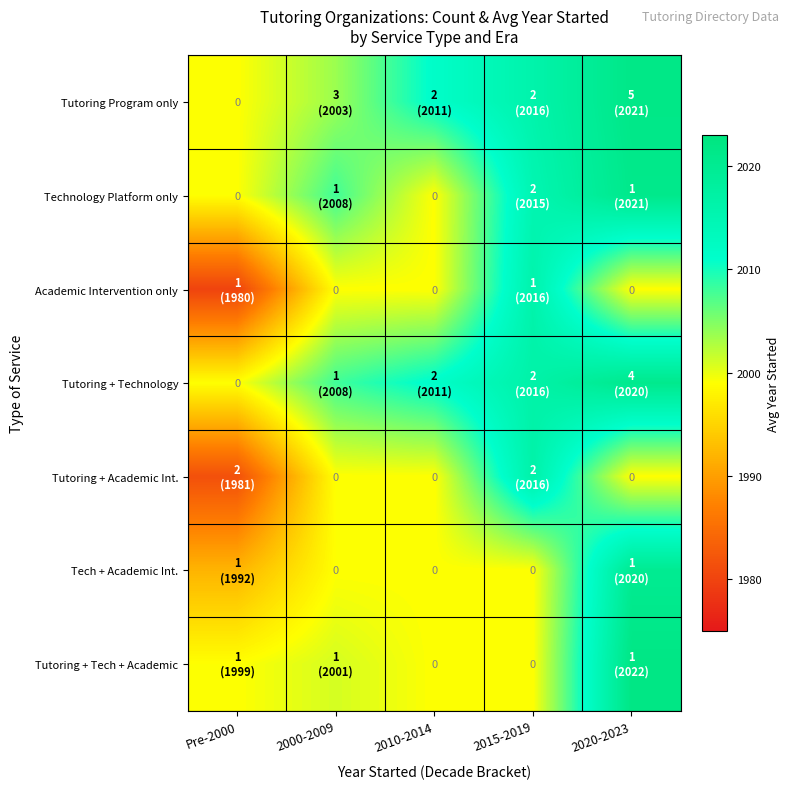

Between 2010-2014 and 2000-2009, which is larger?

2010-2014